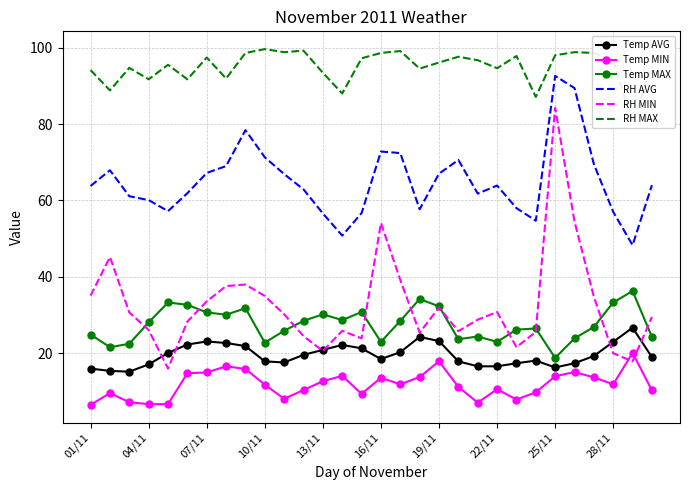

What value does the Temp MAX series have at 04/11?

28.1